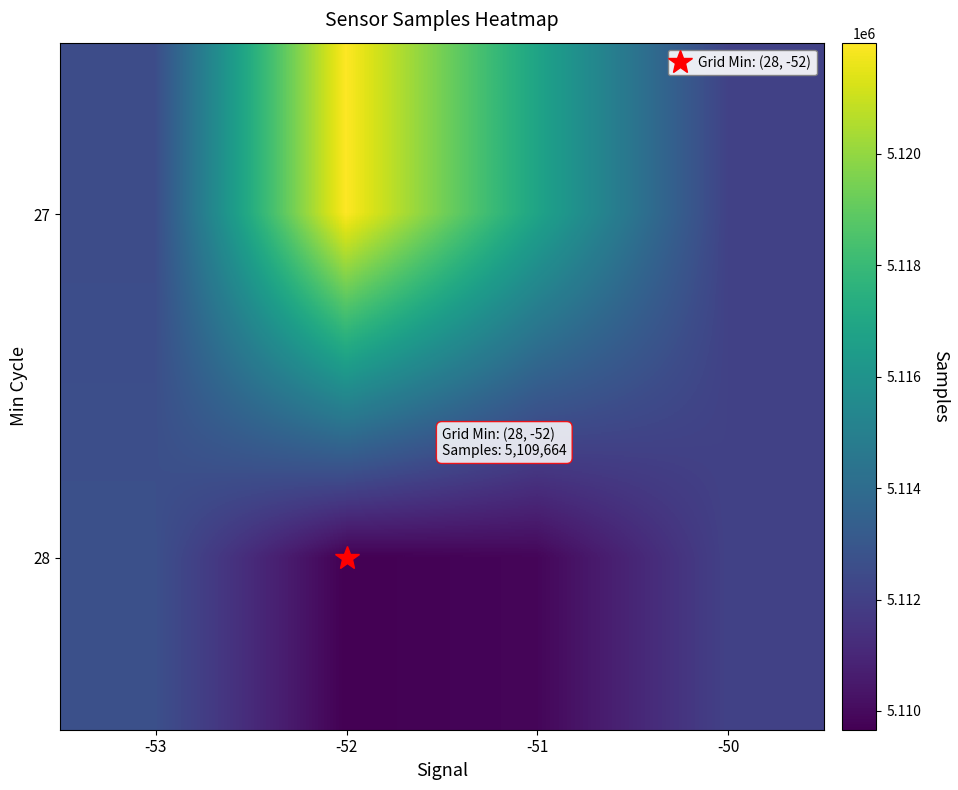

Reading right to left, extract all data points from this chart.

27: -50=5112068	-51=5116866	-52=5121993	-53=5112519
28: -50=5112068	-51=5109841	-52=5109664	-53=5112687